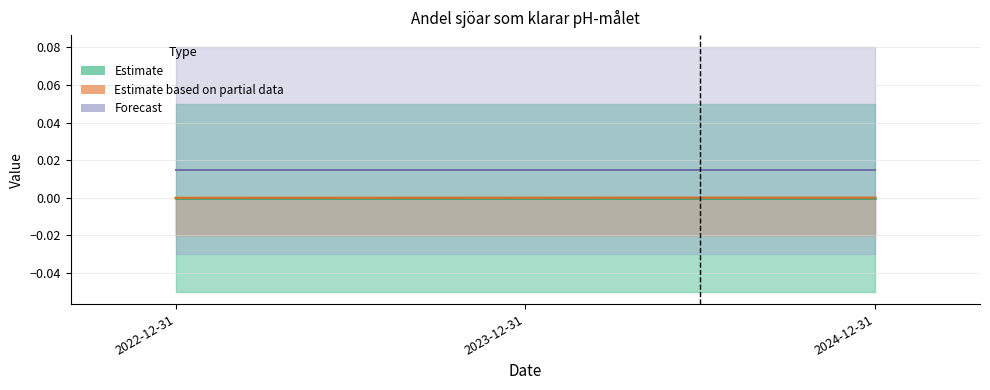

Reading left to right, extract all data points from this chart.

2022-12-31=0.0	2023-12-31=0.0	2024-12-31=0.0